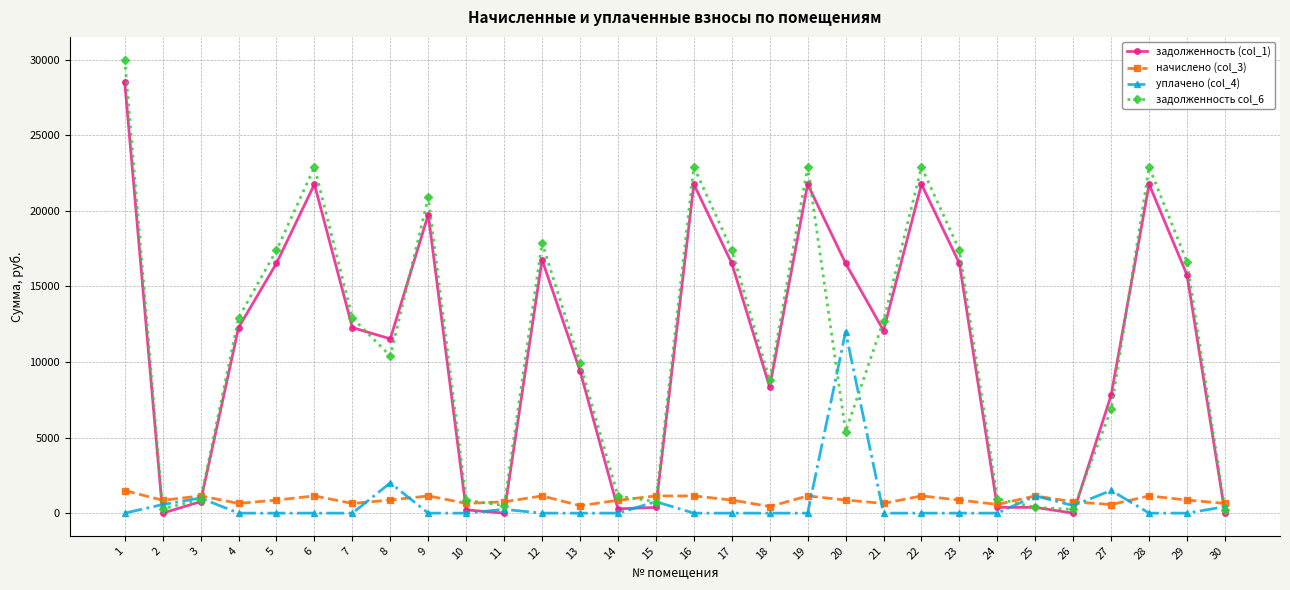

Which series changed the most between 21 and 30?

задолженность col_6